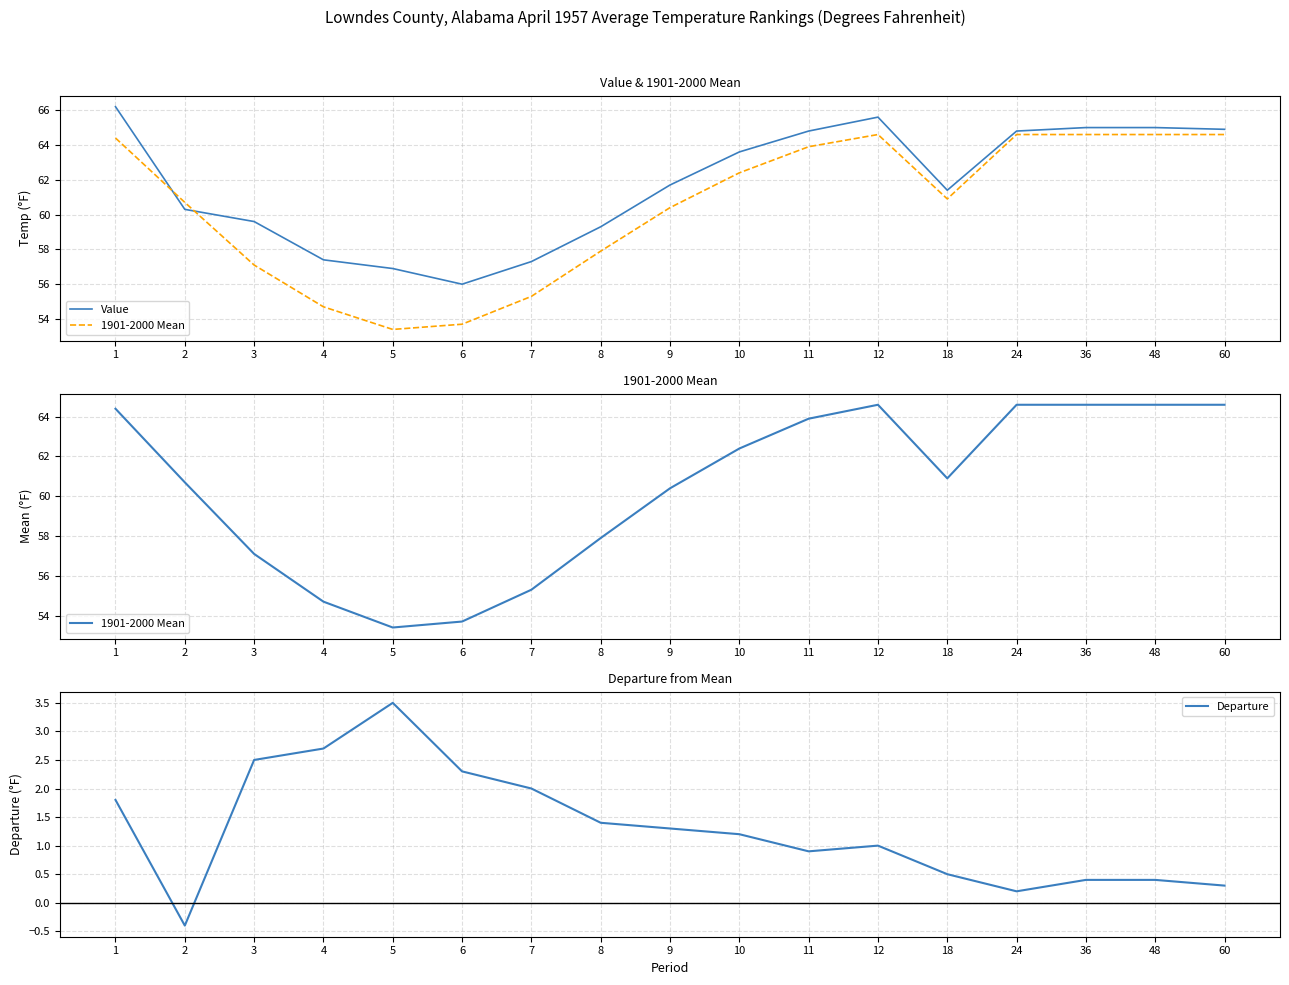

At which label is 1901-2000 Mean closest to 59?

8